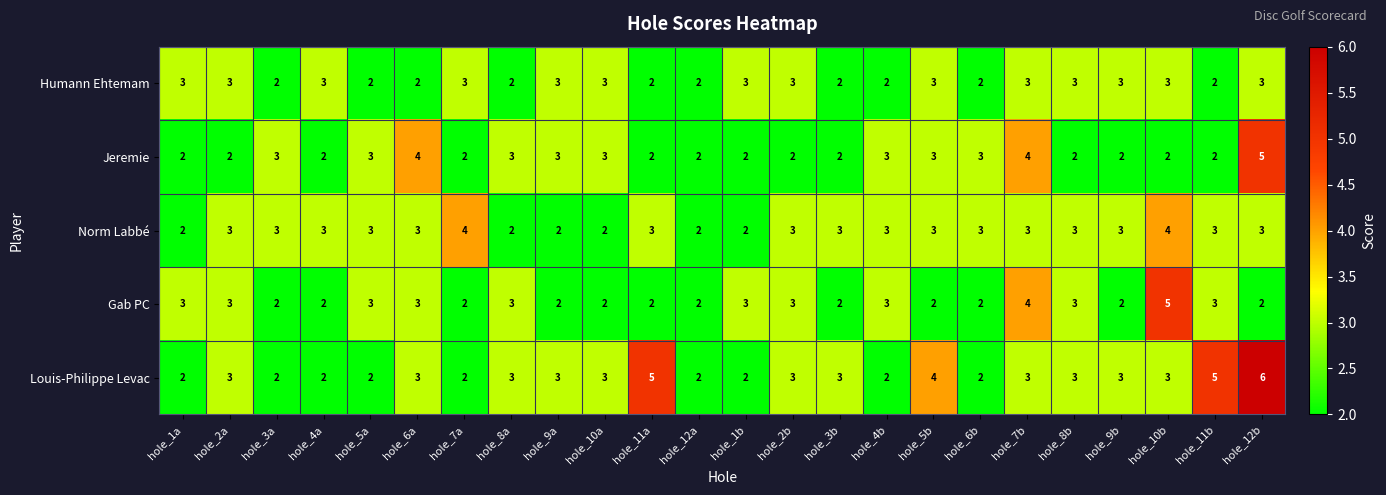

What is the greatest value displayed?

6